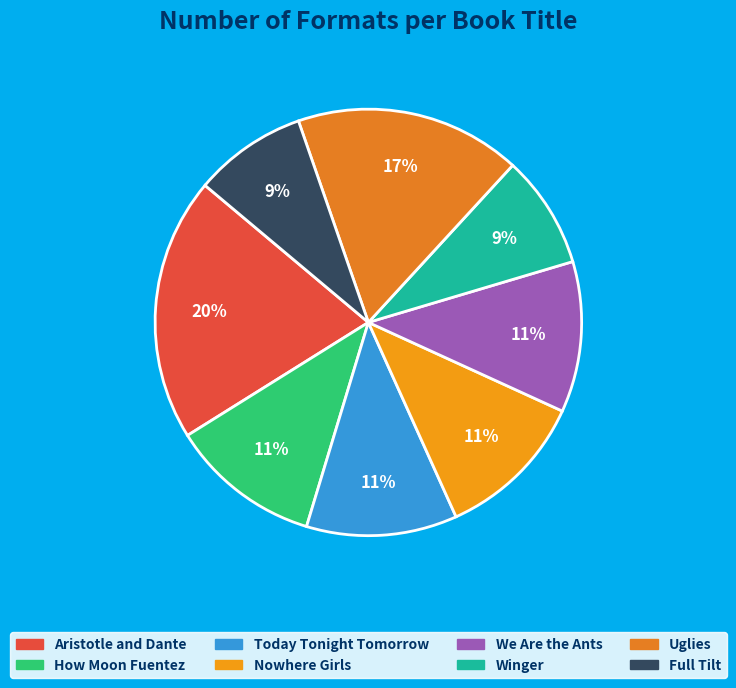

Does Today Tonight Tomorrow account for over 50% of the chart?

No